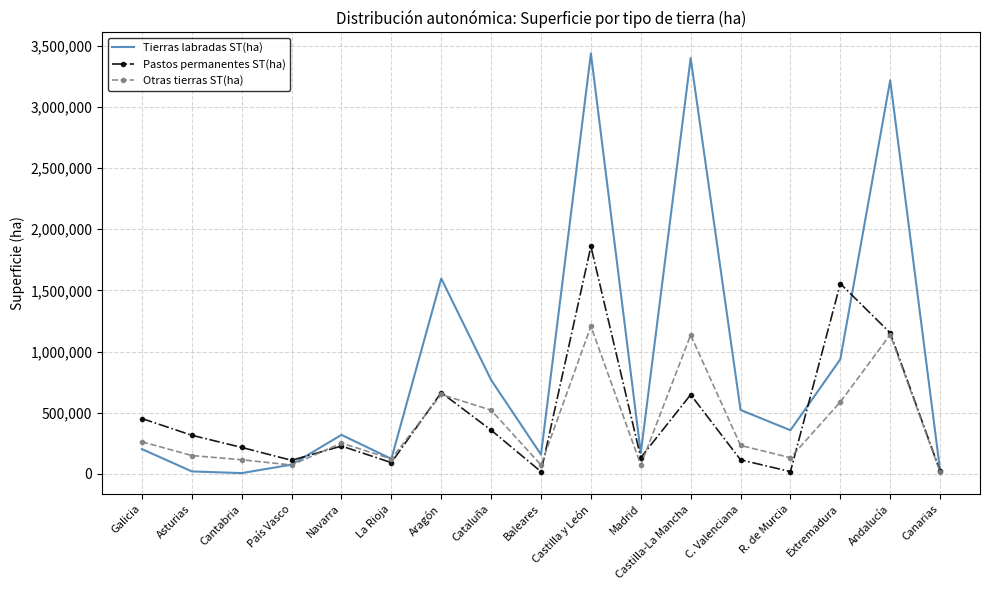

What position from the left is Aragón?

7